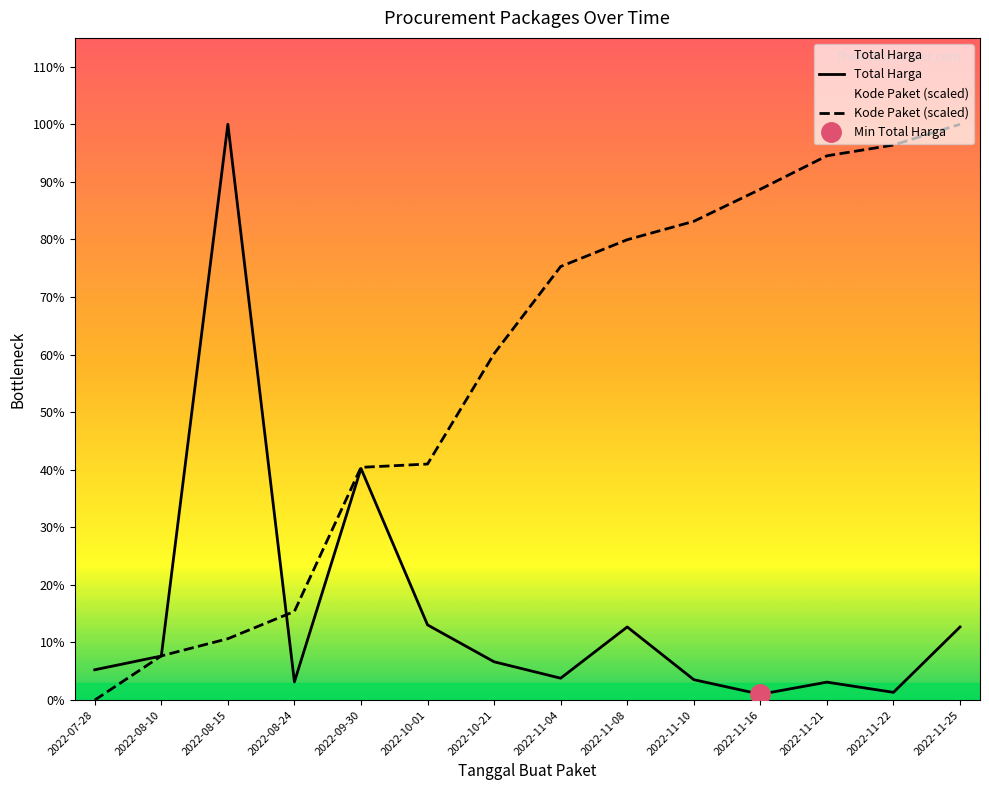

What is the value of the Kode Paket point at the 2nd from the left?

29093552.2